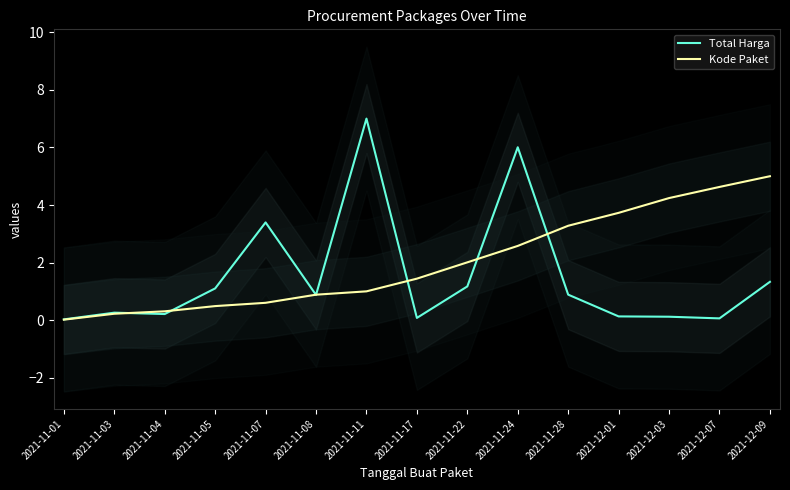

The value of Kode Paket at 2021-12-03 is 4.2. True or false?

True